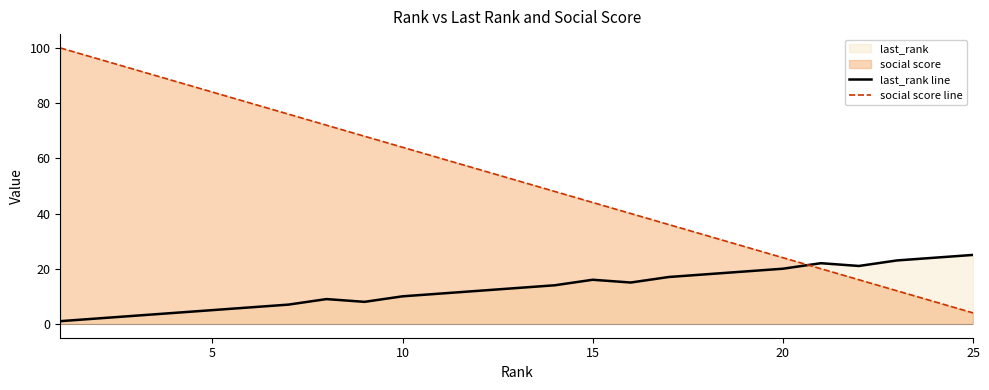

Which series has the largest total across all categories?

social score line